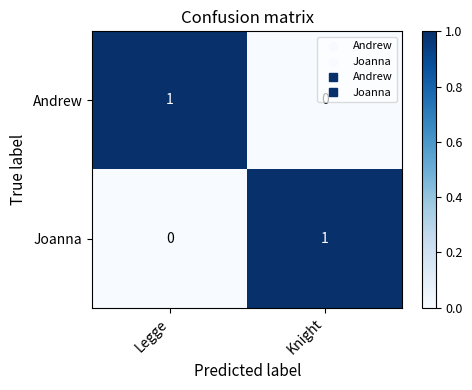

Rank the categories by Joanna value from lowest to highest.

Legge, Knight